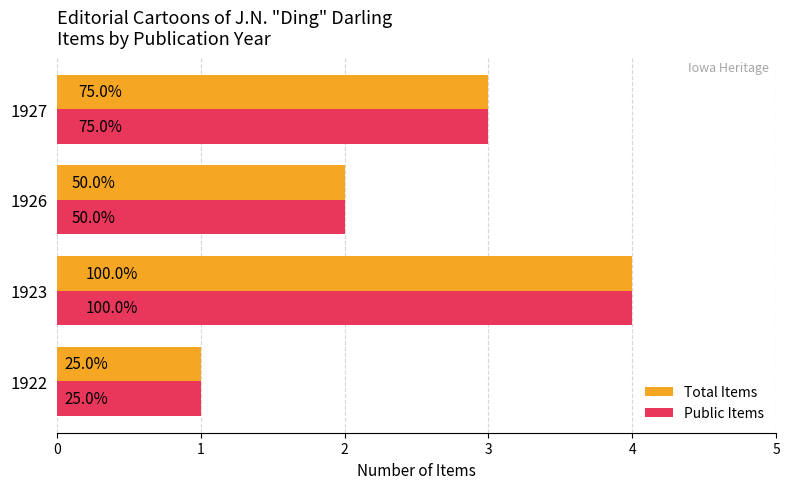

What are all the series names shown in the legend?

Total Items, Public Items